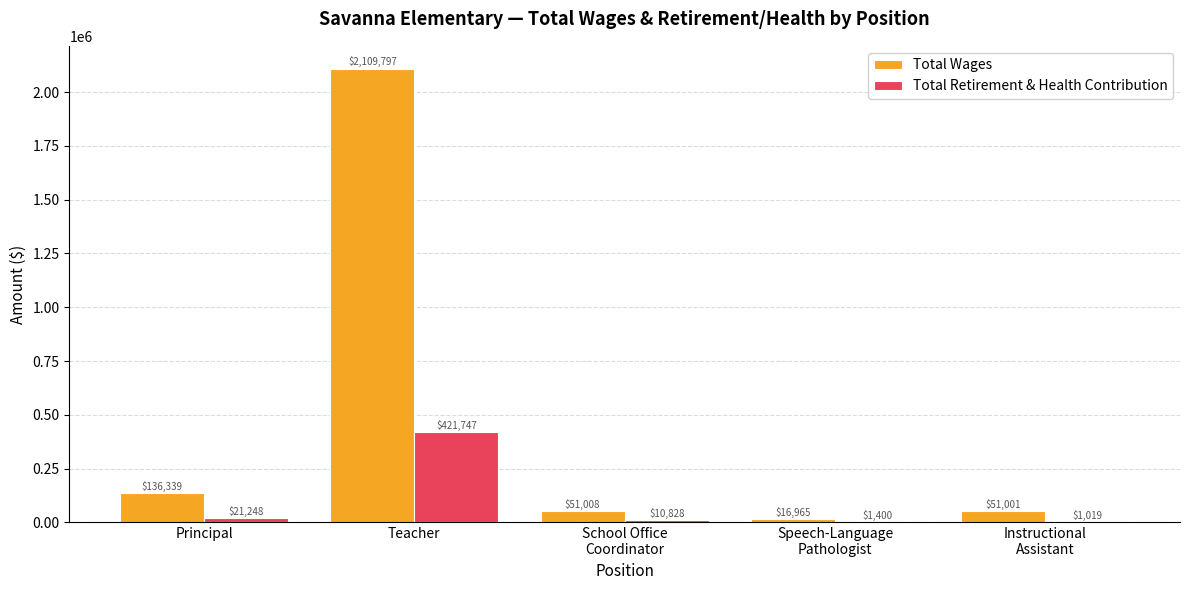

Reading right to left, extract all data points from this chart.

Total Wages: 51001	16965	51008	2109797	136339
Total Retirement & Health Contribution: 1019	1400	10828	421747	21248